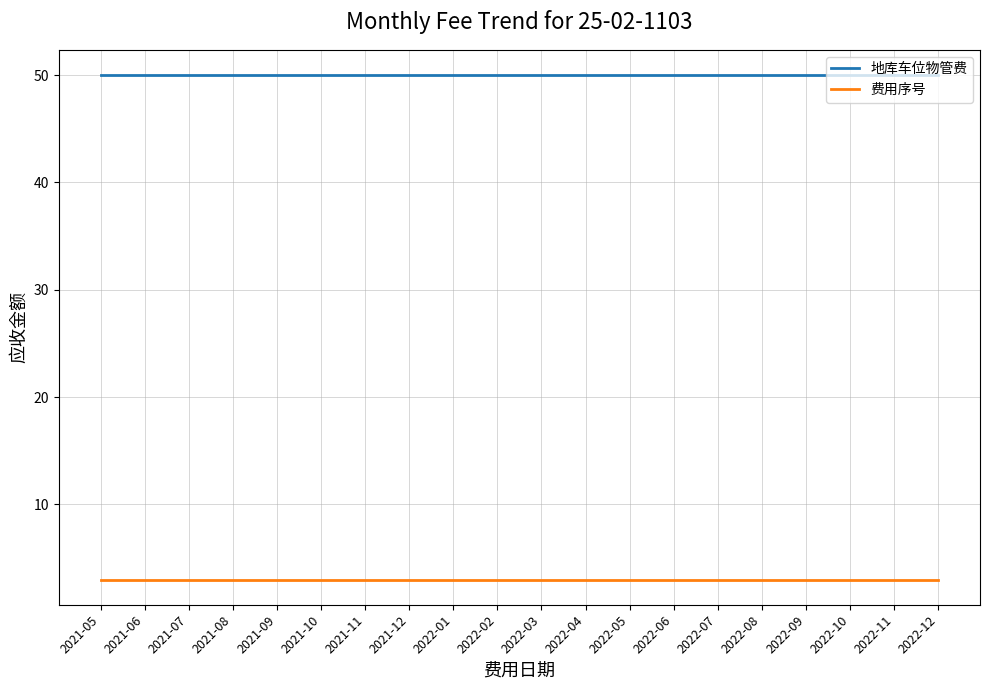

How many lines are shown in the chart?

2